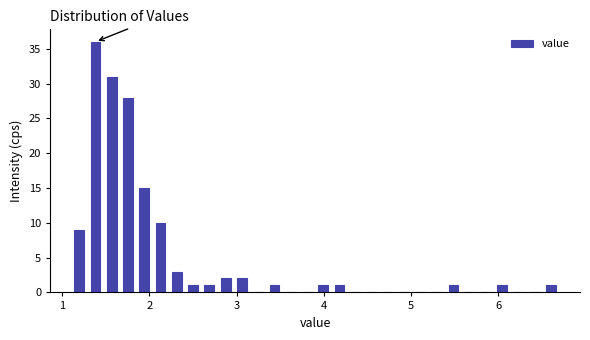

Read against the x-axis, roughly where is the centre of the tallest bar?

1.4